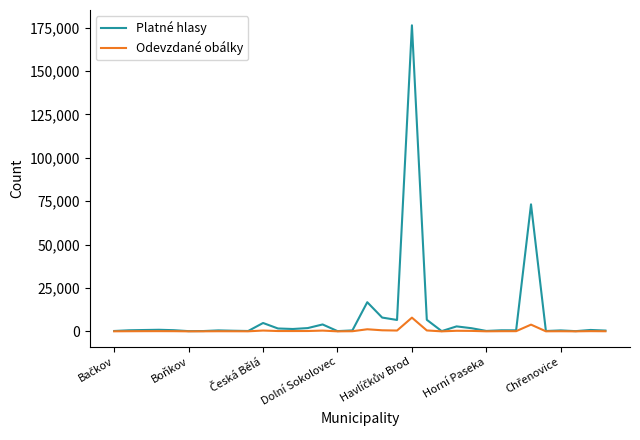

What is the greatest value displayed?

176301